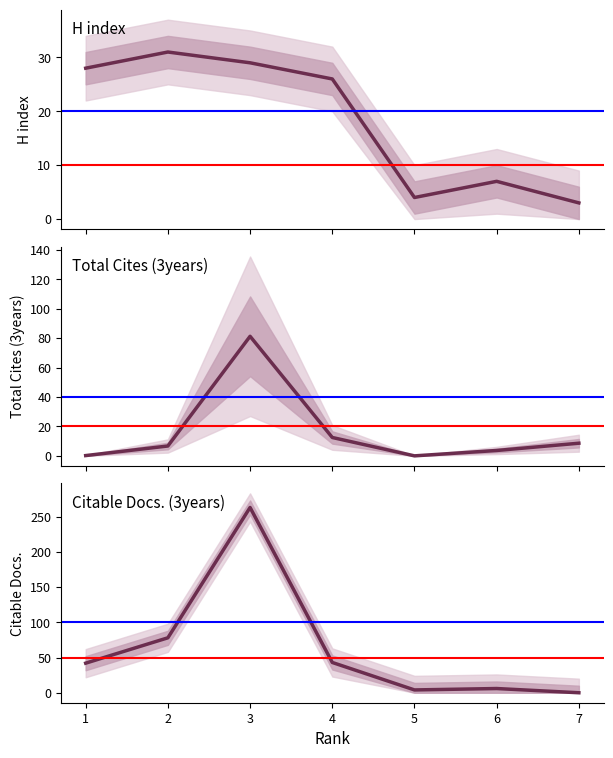

Is this an area chart (filled region under the line)?

No